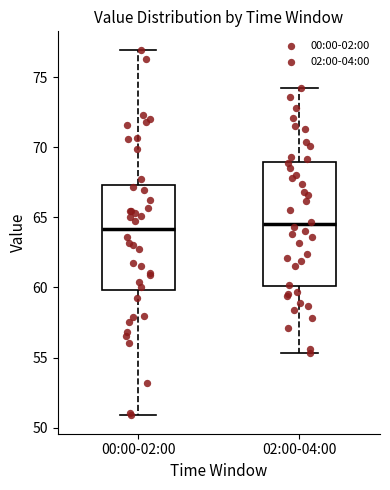

Reading left to right, read every box against the y-axis: the position of its median line, the range the box covers, and the ends of its whiskers. The values are not printed on the chart, so give them approximately, as read against the axis.

00:00-02:00: median 64.0, box 60.0 to 67.5, whiskers 51.0 to 77.0
02:00-04:00: median 64.5, box 60.0 to 69.0, whiskers 55.5 to 74.0